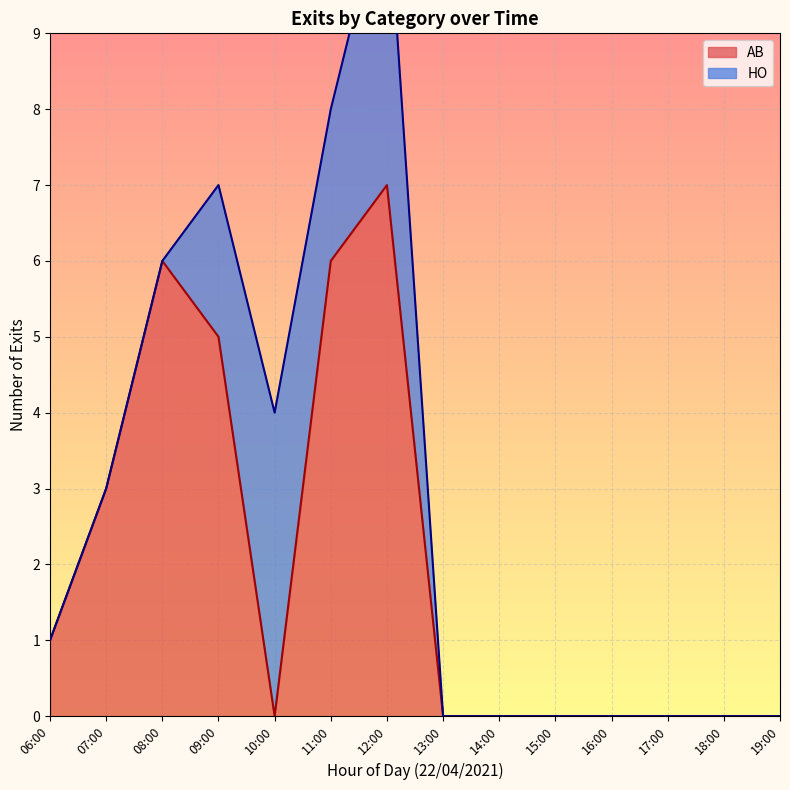

True or false: AB and HO cross at least once.

False